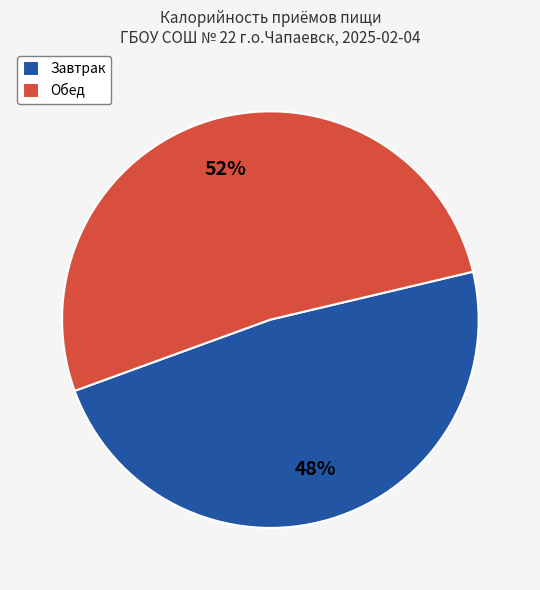

To the nearest percent, what is the combined percentage of Завтрак and Обед?

100%